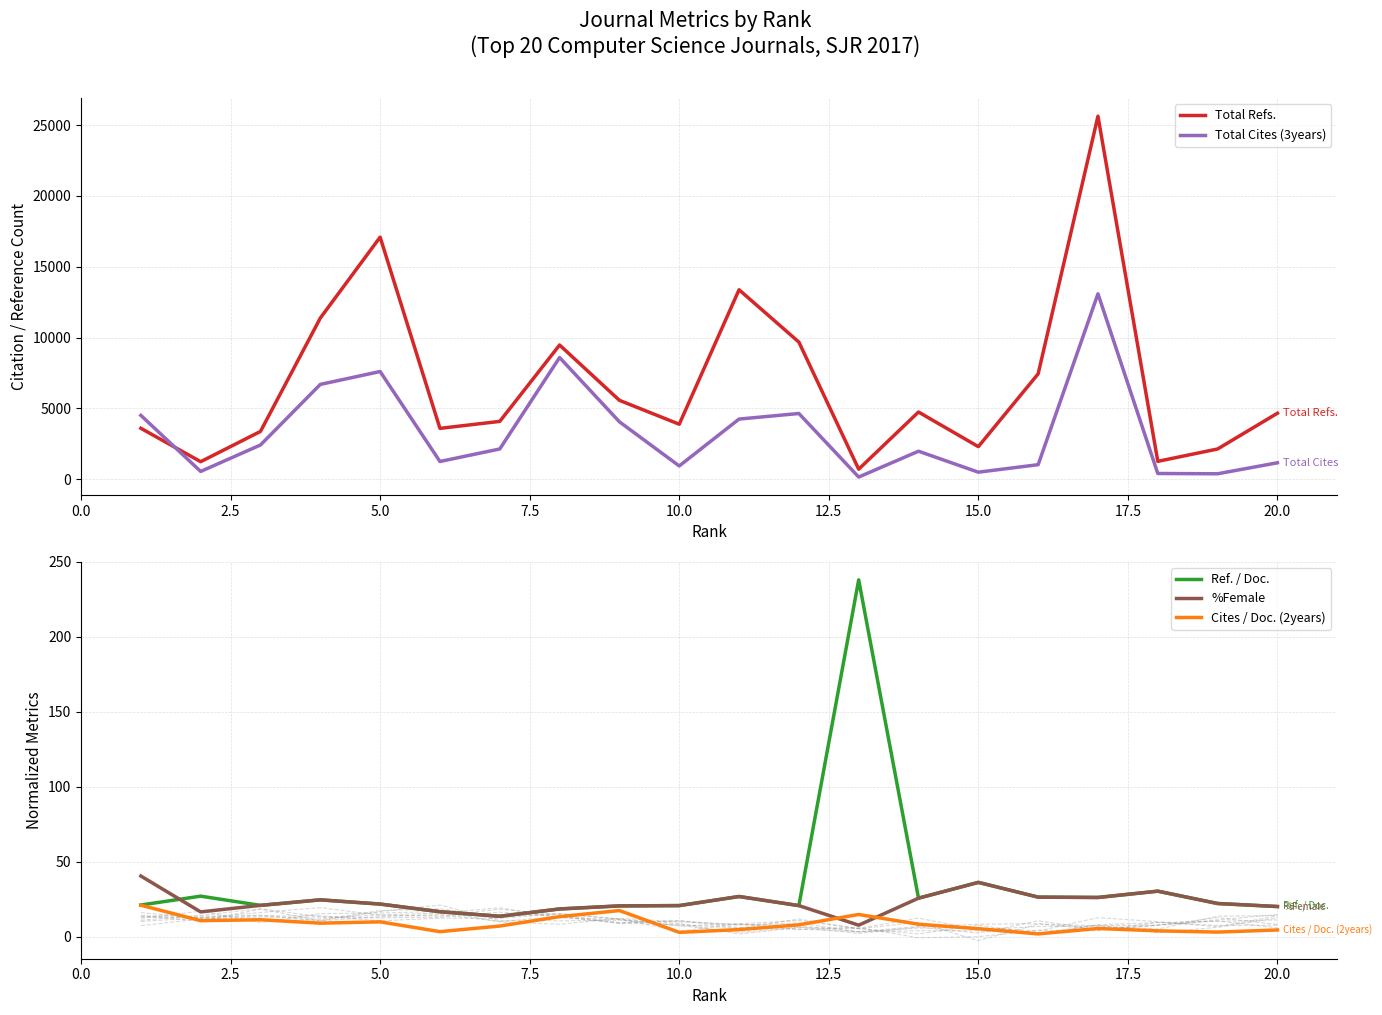

What are all the series names shown in the legend?

Total Refs., Total Cites (3years), Ref. / Doc., %Female, Cites / Doc. (2years)